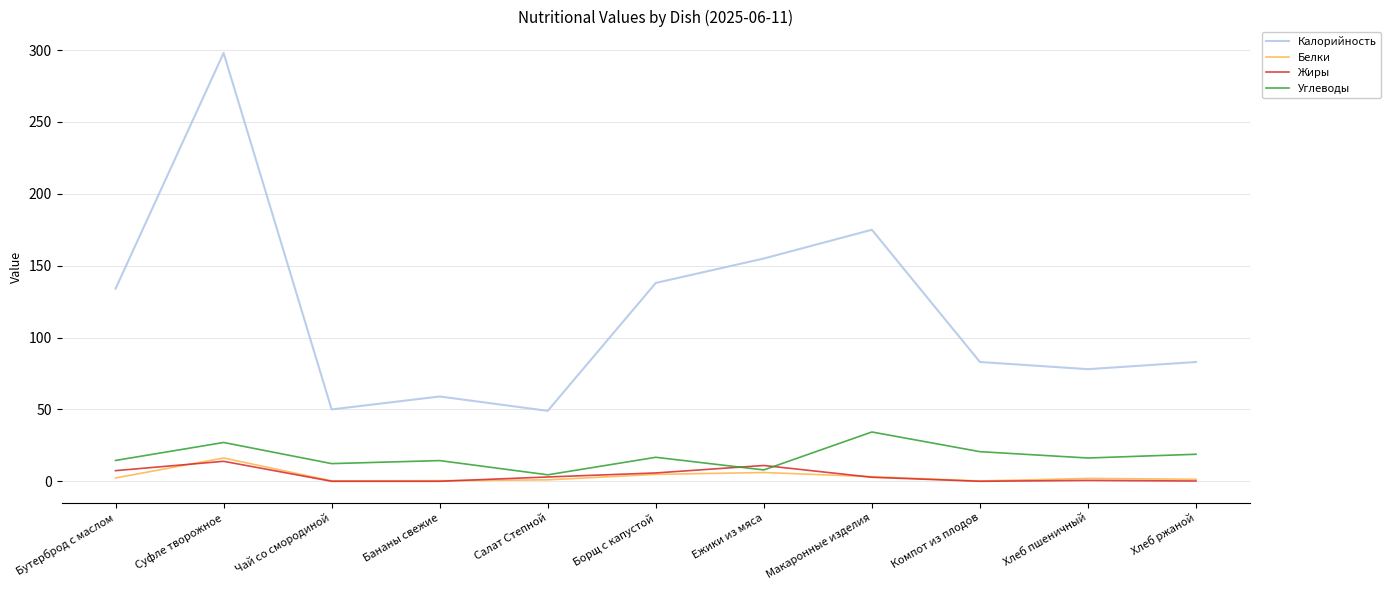

True or false: Белки and Калорийность intersect in this chart.

False